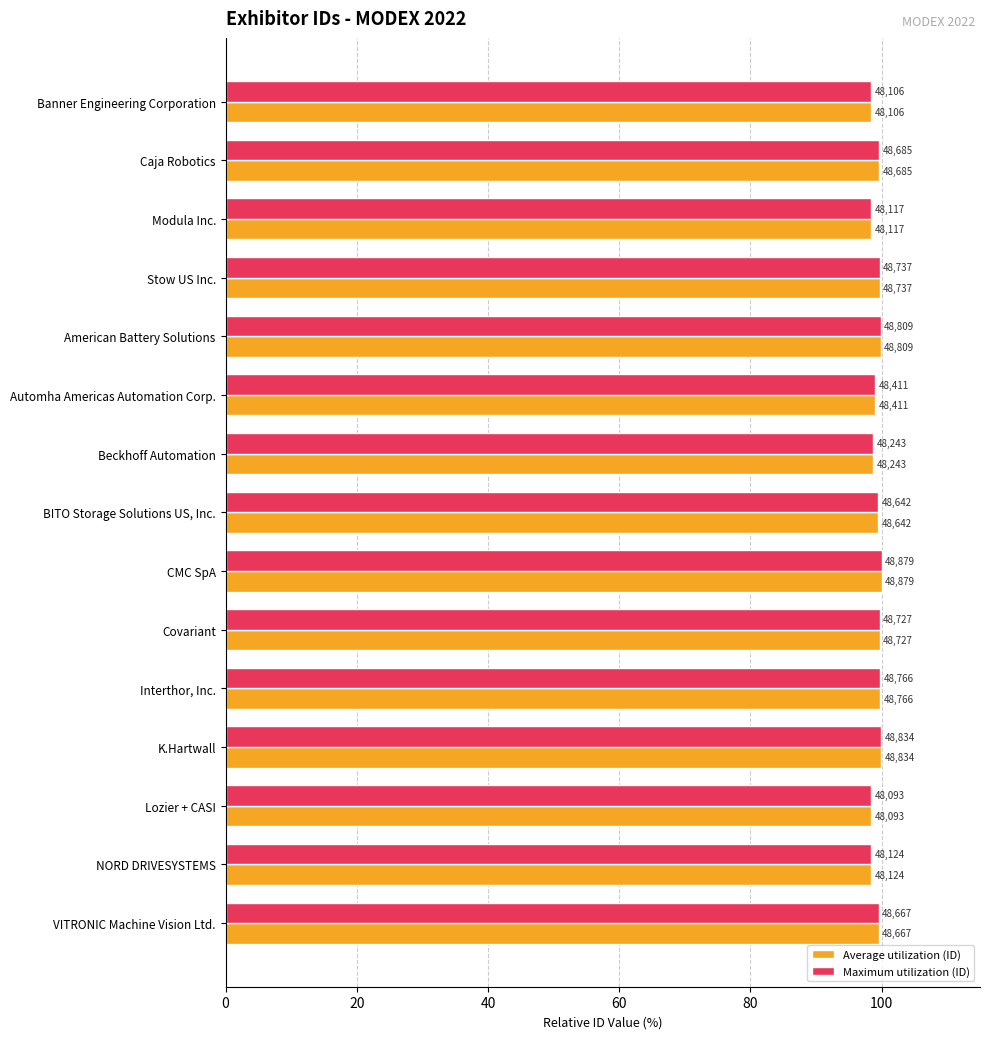

What are all the series names shown in the legend?

Average utilization (ID), Maximum utilization (ID)